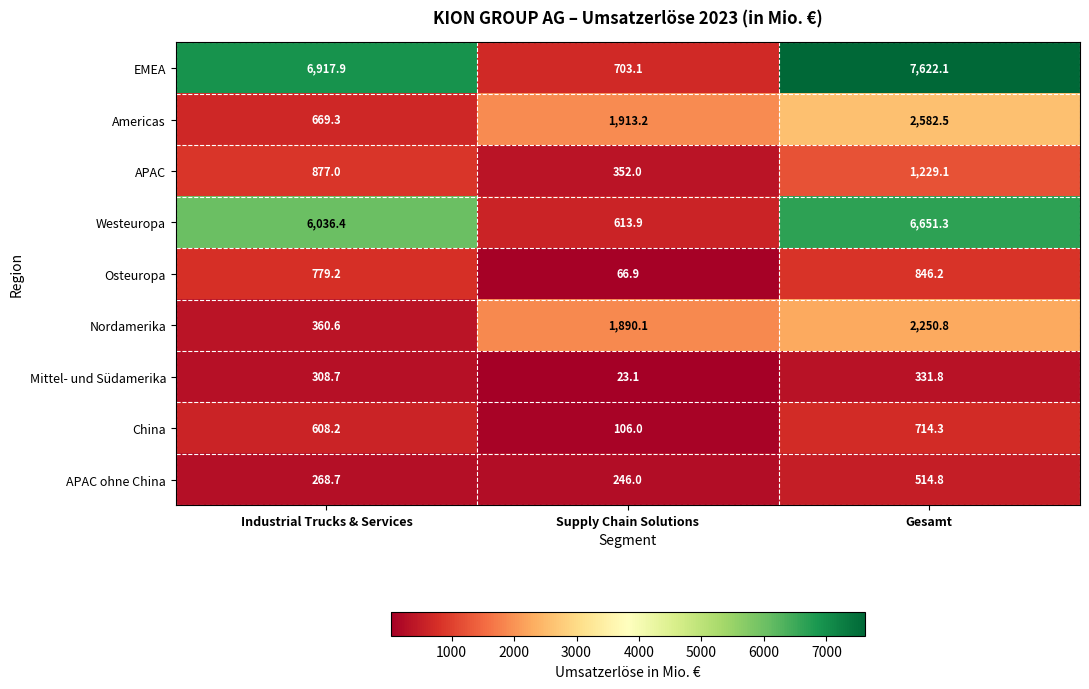

Reading right to left, list all the values displayed in this chart.

EMEA: Gesamt=7622.1	Supply Chain Solutions=703.1	Industrial Trucks & Services=6917.9
Americas: Gesamt=2582.5	Supply Chain Solutions=1913.2	Industrial Trucks & Services=669.3
APAC: Gesamt=1229.1	Supply Chain Solutions=352.0	Industrial Trucks & Services=877.0
Westeuropa: Gesamt=6651.3	Supply Chain Solutions=613.9	Industrial Trucks & Services=6036.4
Osteuropa: Gesamt=846.2	Supply Chain Solutions=66.9	Industrial Trucks & Services=779.2
Nordamerika: Gesamt=2250.8	Supply Chain Solutions=1890.1	Industrial Trucks & Services=360.6
Mittel- und Südamerika: Gesamt=331.8	Supply Chain Solutions=23.1	Industrial Trucks & Services=308.7
China: Gesamt=714.3	Supply Chain Solutions=106.0	Industrial Trucks & Services=608.2
APAC ohne China: Gesamt=514.8	Supply Chain Solutions=246.0	Industrial Trucks & Services=268.7